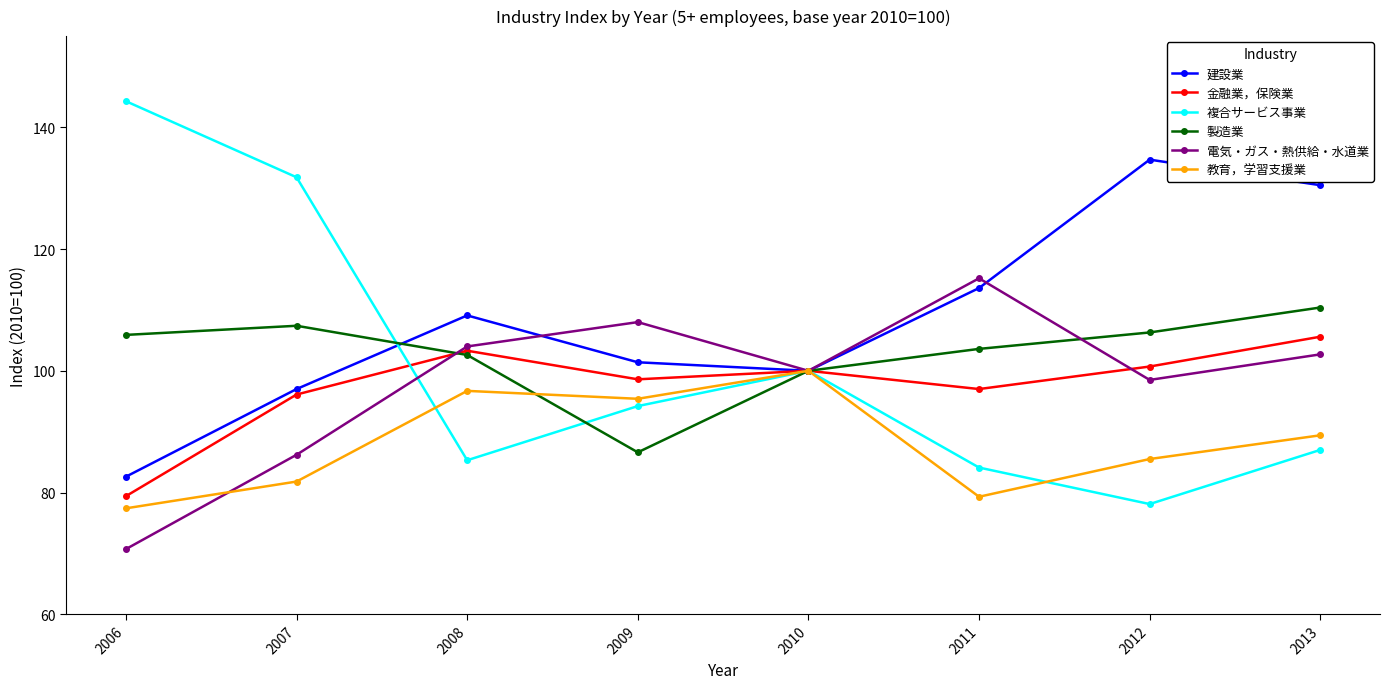

At which category is the sum across all series the highest?

2013